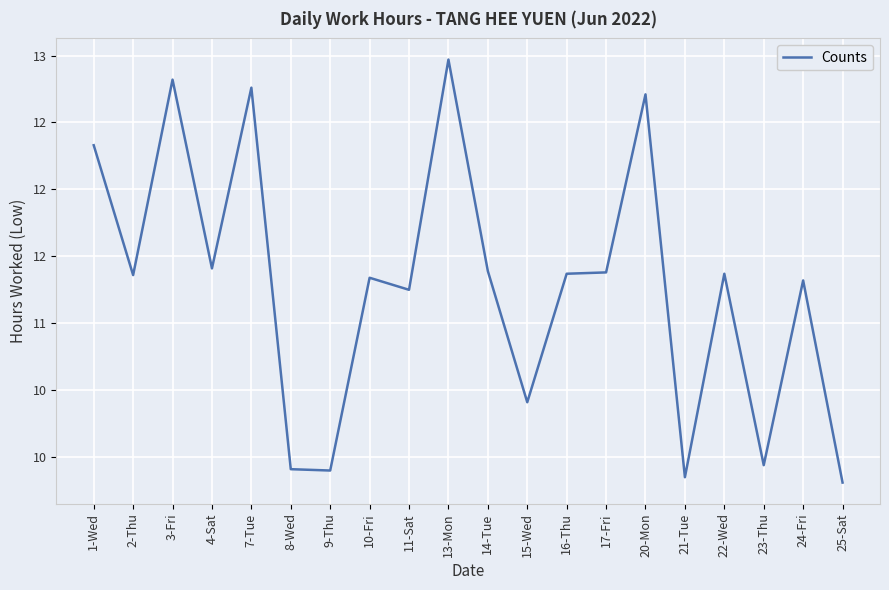

What is the smallest value displayed?

9.8